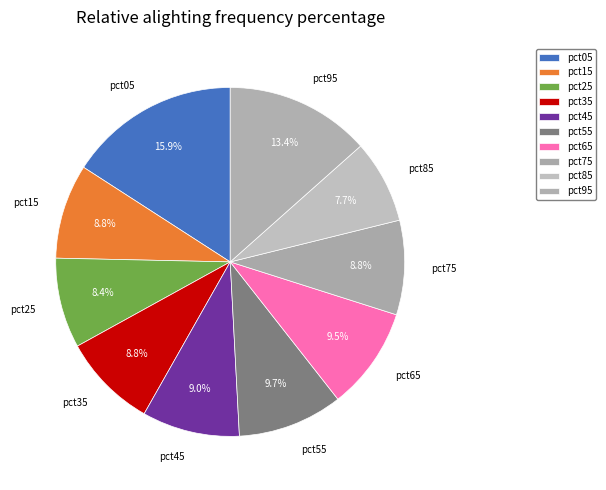

To the nearest percent, what portion does pct55 represent?

10%